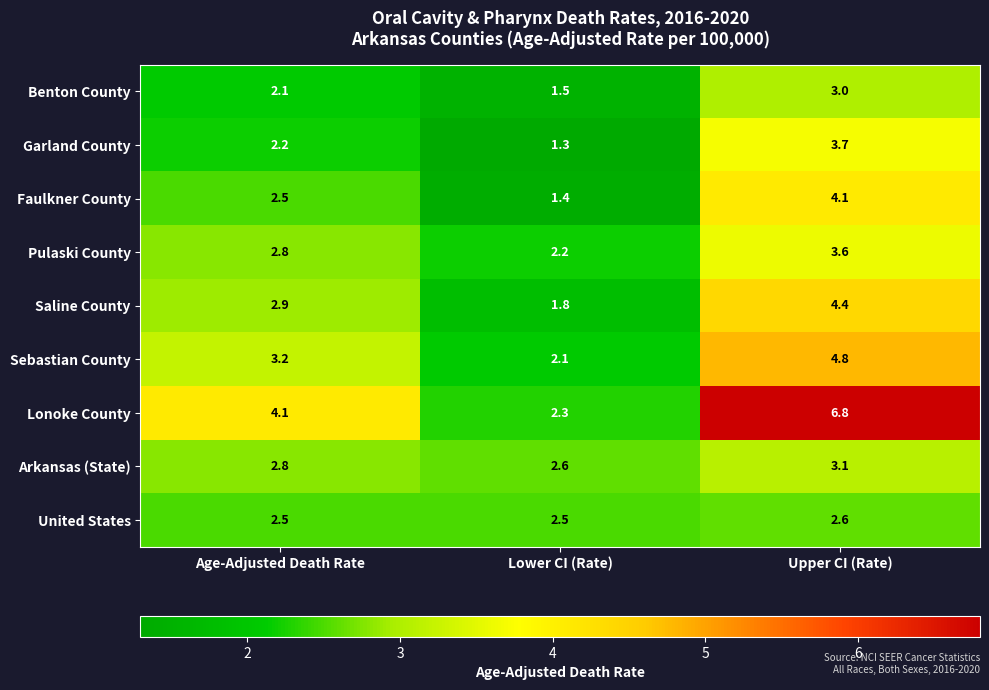

The value of Pulaski County at Upper CI (Rate) is 1.8. True or false?

False